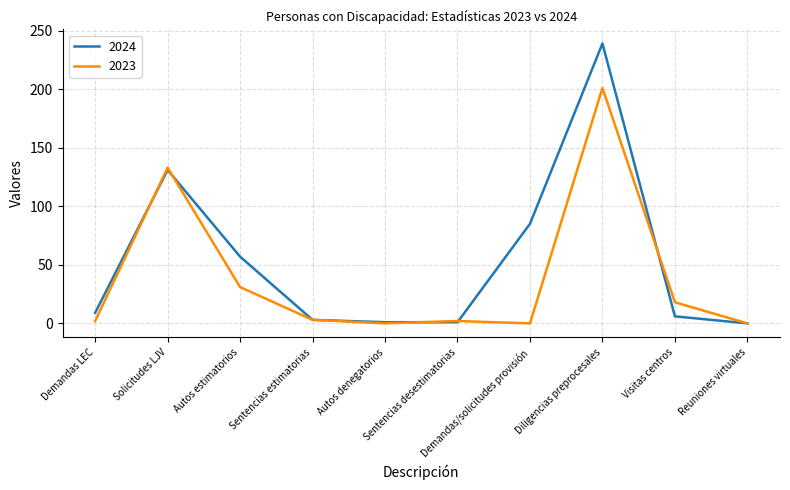

What is the maximum value for 2023?

201